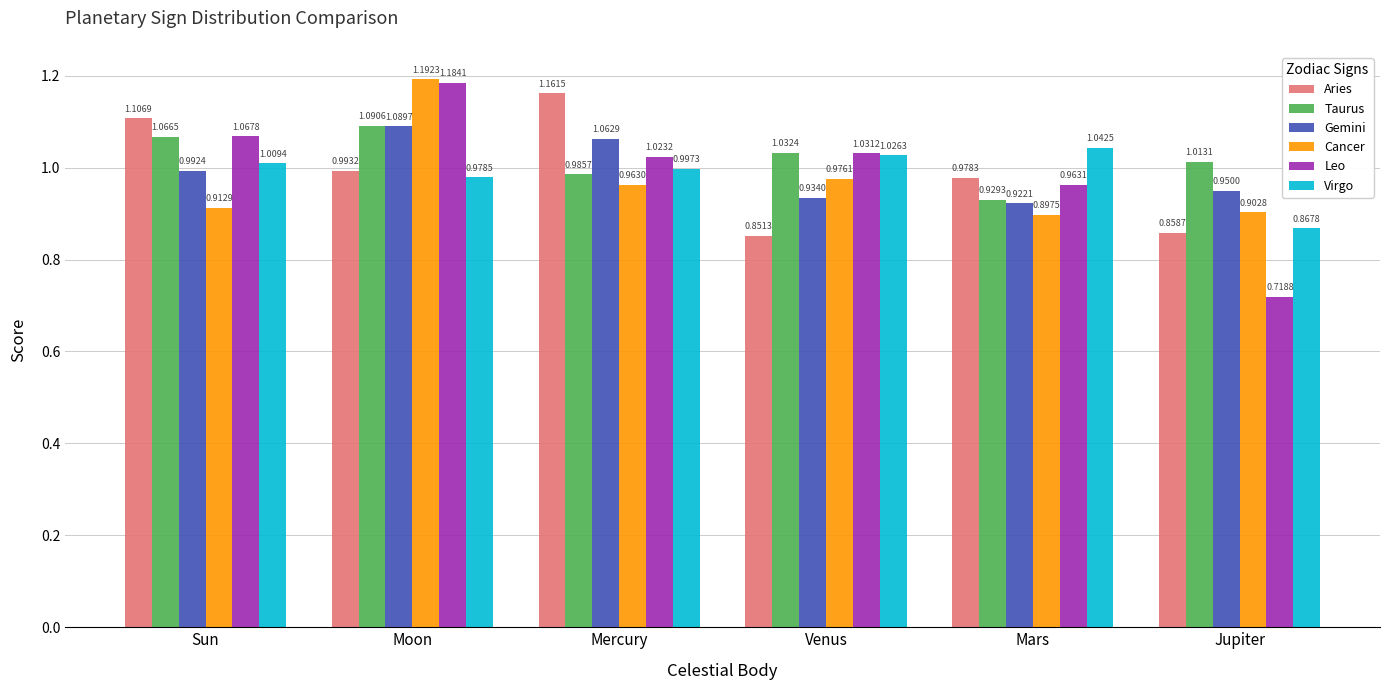

The value of Cancer at Mars is 0.4. True or false?

False